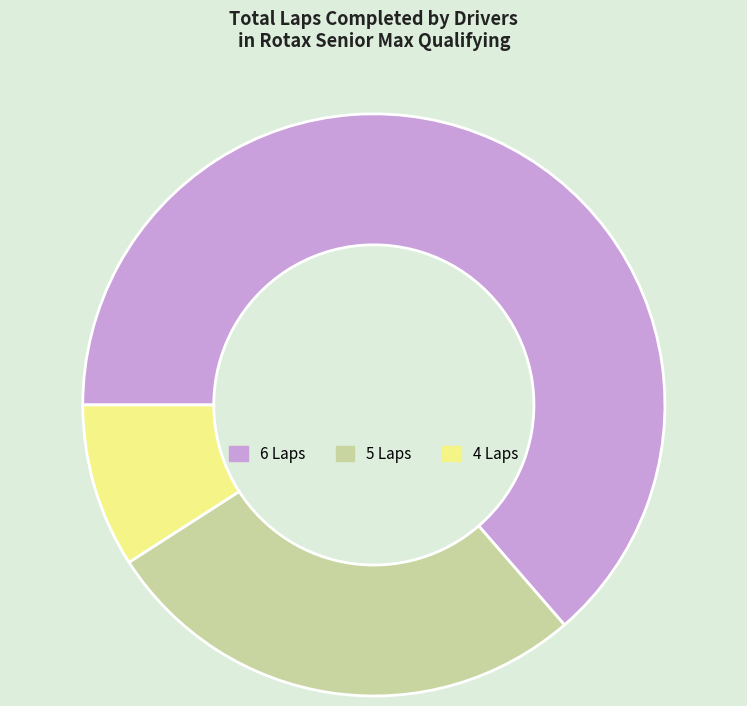

True or false: 6 Laps accounts for 64% of the total.

True